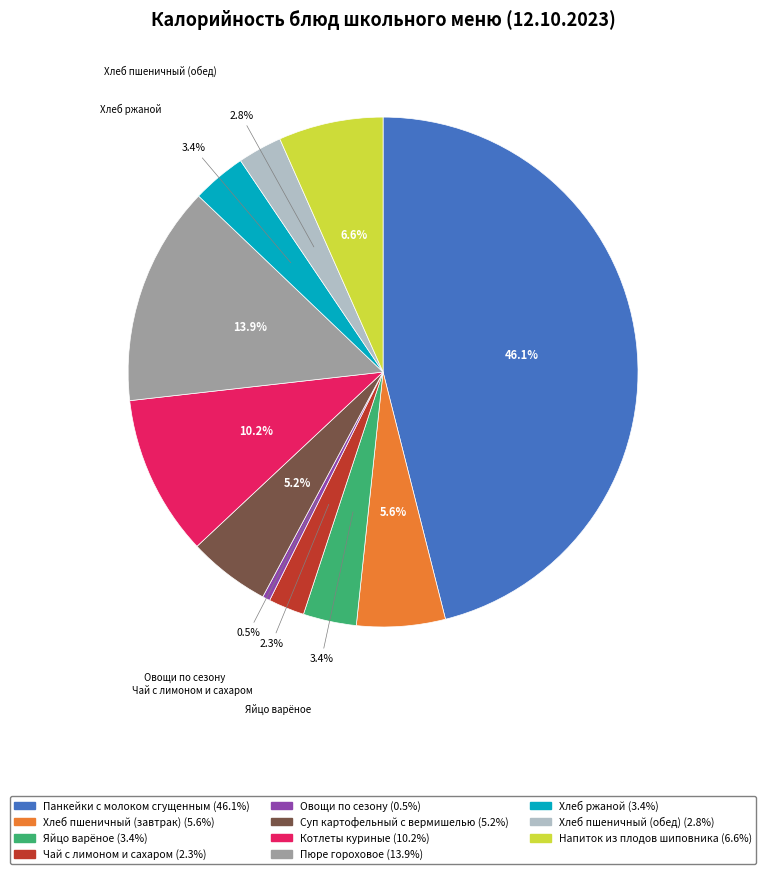

What is the ratio of the value at Панкейки с молоком сгущенным to the value at Пюре гороховое?

3.3